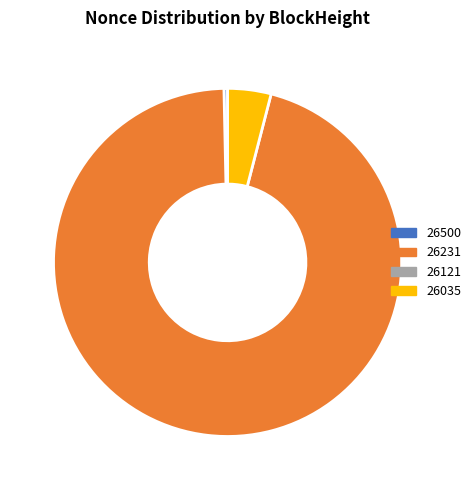

Count the number of slices in the pie.

3